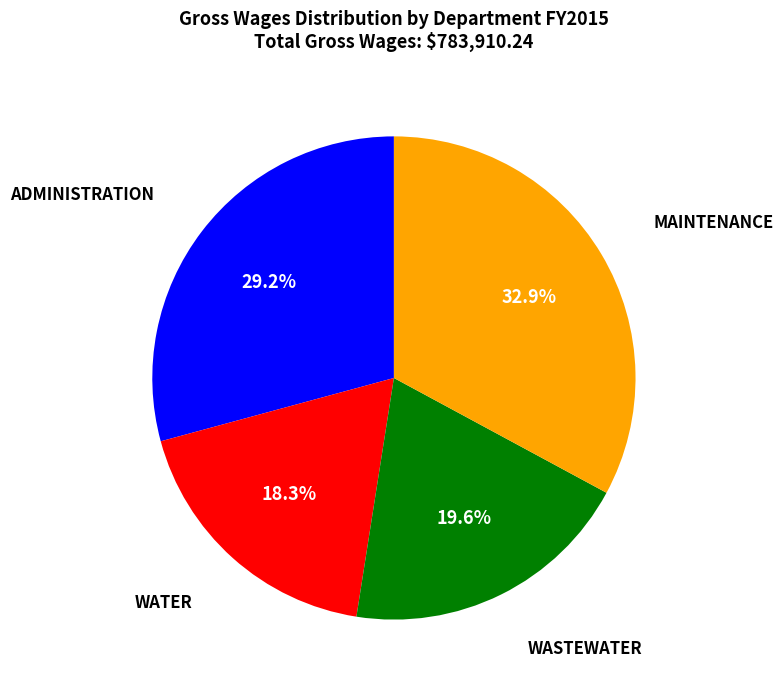

Is there a majority slice in this chart?

No